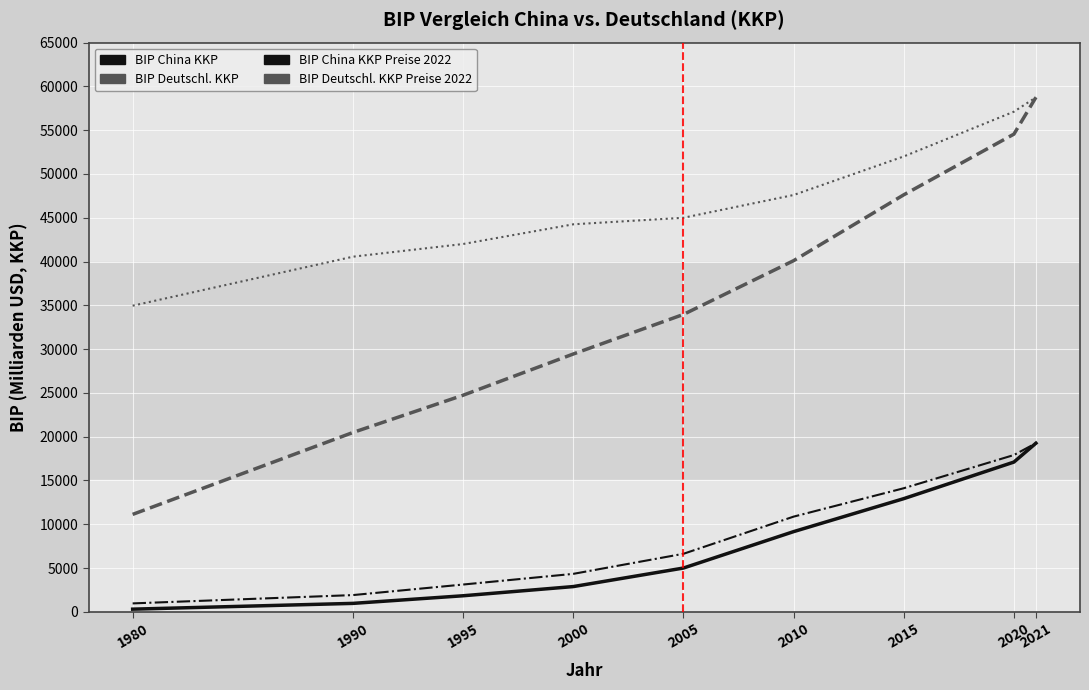

What is the difference between the BIP China KKP values at 1980 and 2000?

2579.0